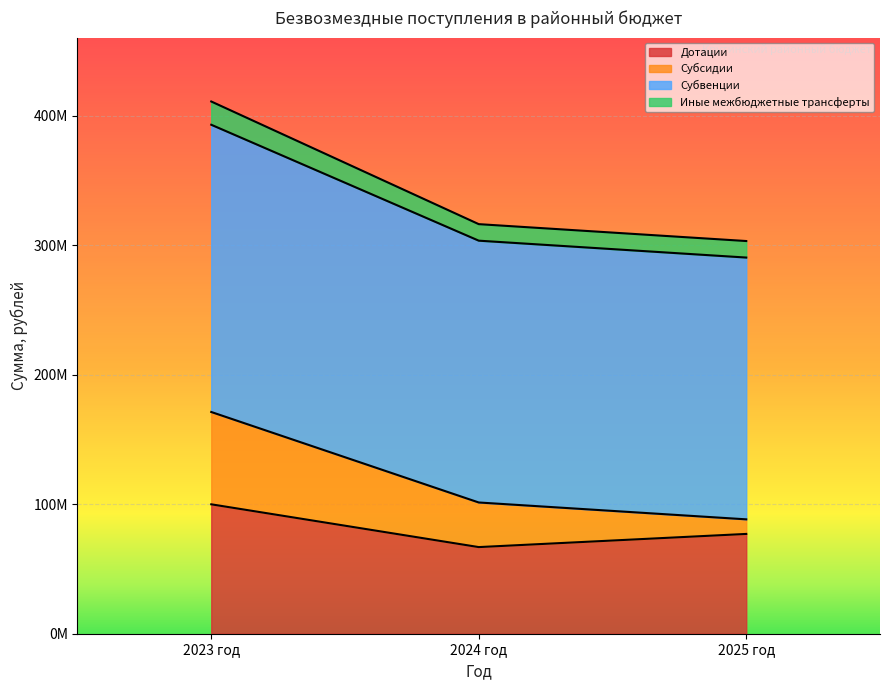

The value of Дотации at 2024 год is 66876246.0. True or false?

True